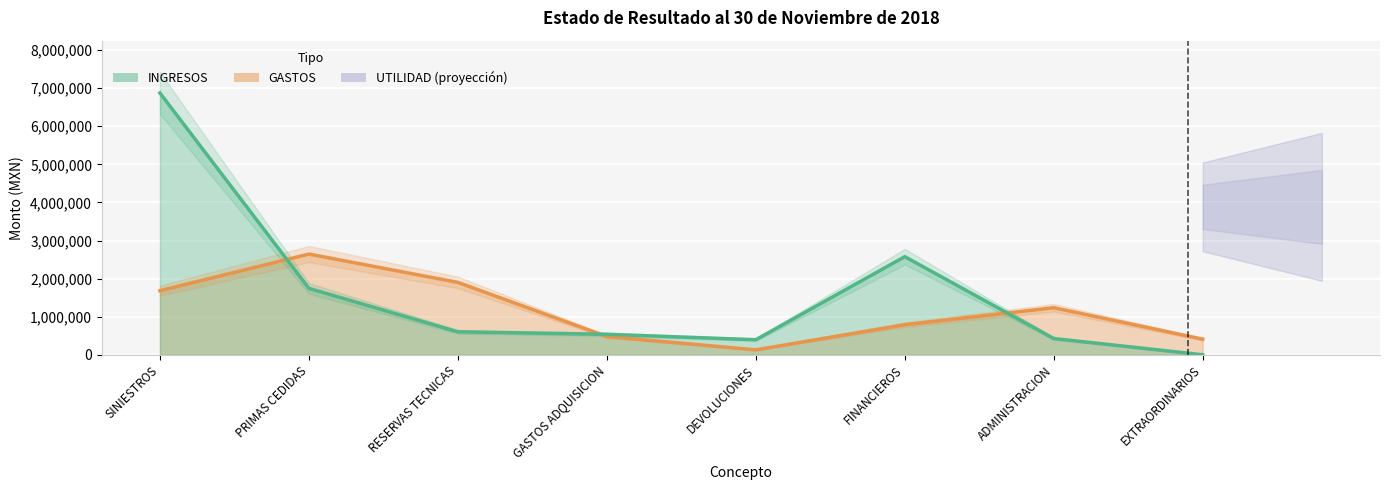

Which has a higher value, RESERVAS TECNICAS or ADMINISTRACION?

RESERVAS TECNICAS